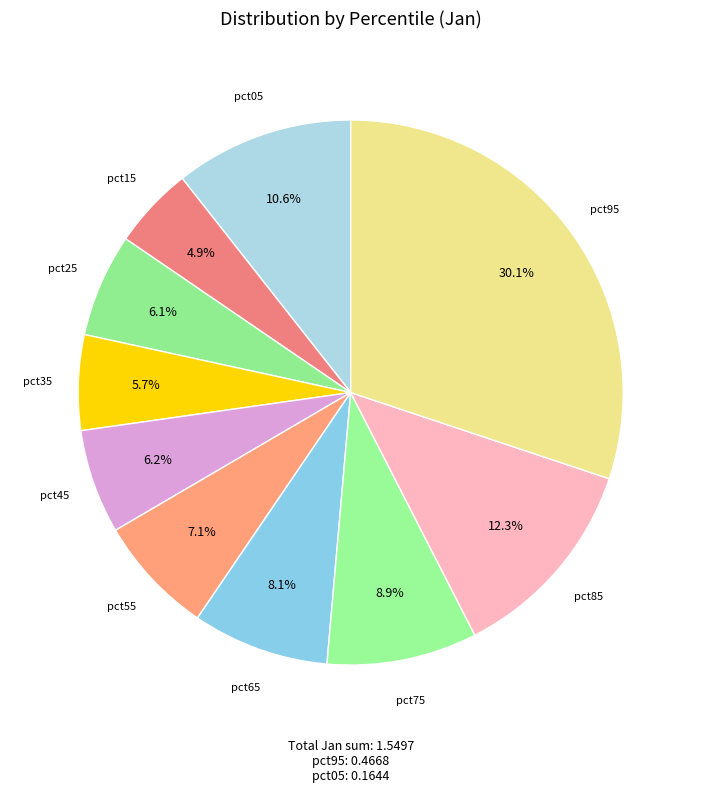

What percentage is the pct45 slice, to the nearest percent?

6%